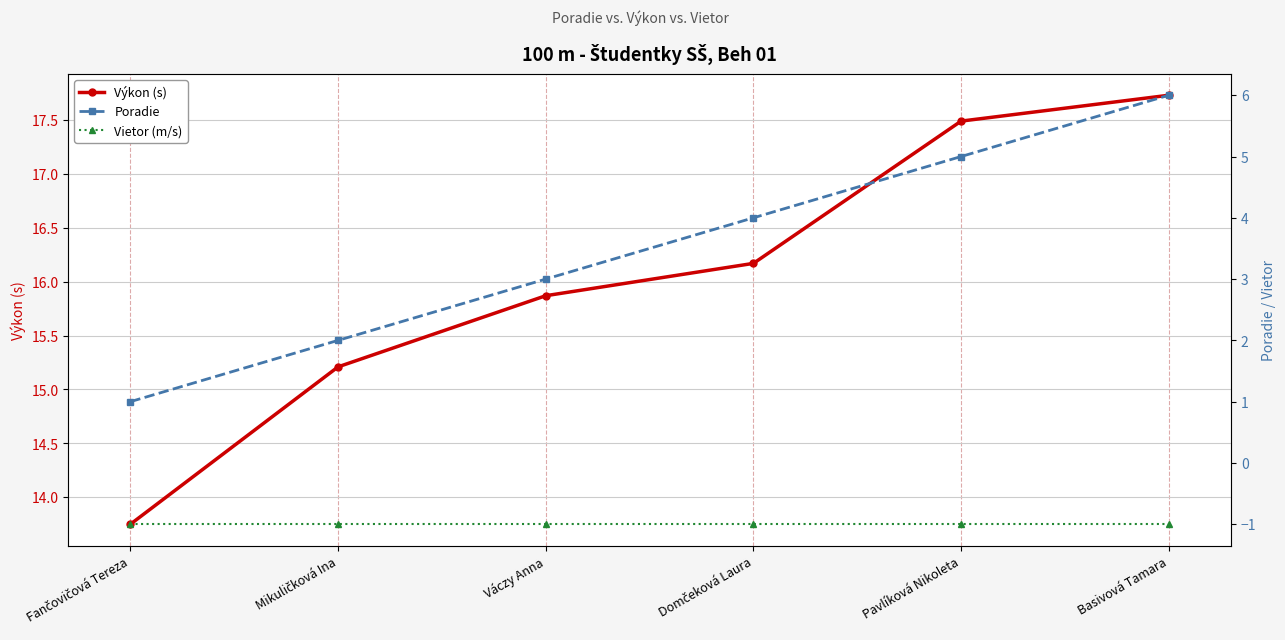

The Vietor (m/s) series shows -0.3 at Mikuličková Ina. True or false?

False